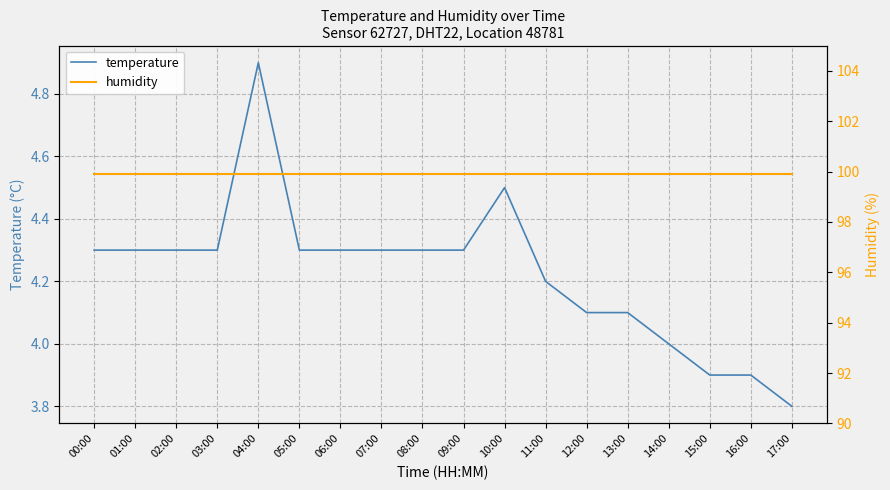

Reading right to left, transcribe all the data shown in this chart.

temperature: 3.8	3.9	3.9	4.0	4.1	4.1	4.2	4.5	4.3	4.3	4.3	4.3	4.3	4.9	4.3	4.3	4.3	4.3
humidity: 99.9	99.9	99.9	99.9	99.9	99.9	99.9	99.9	99.9	99.9	99.9	99.9	99.9	99.9	99.9	99.9	99.9	99.9